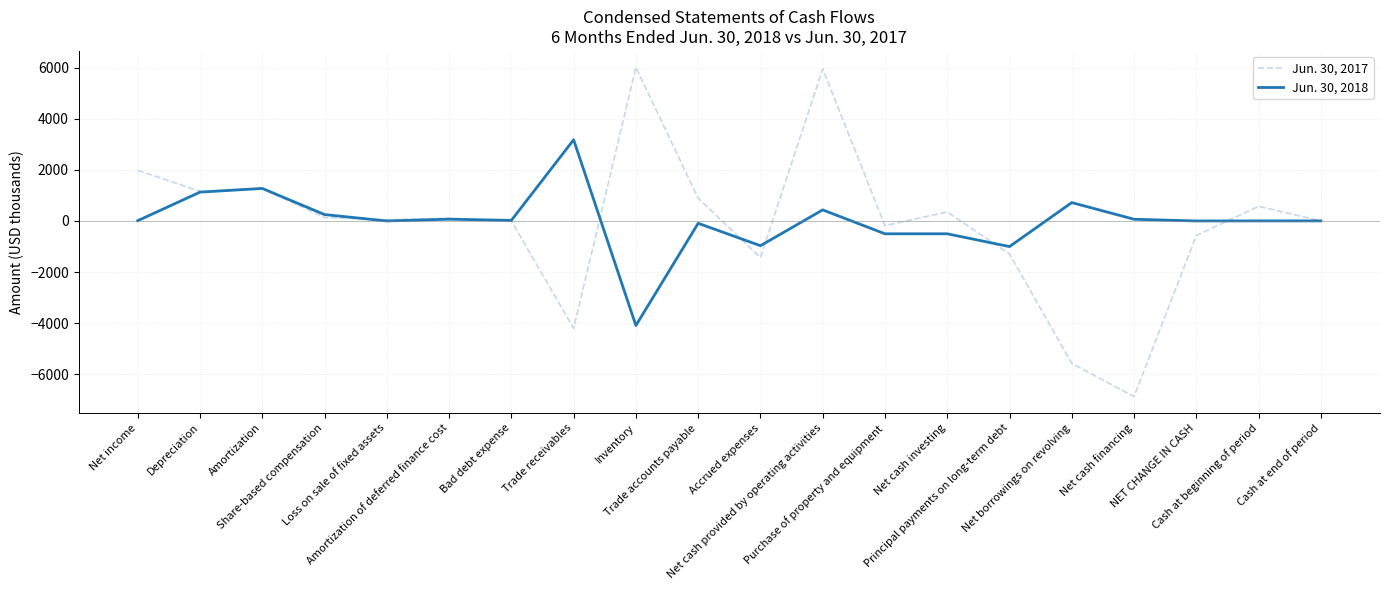

The value of Jun. 30, 2017 at Net cash provided by operating activities is 5948. True or false?

True